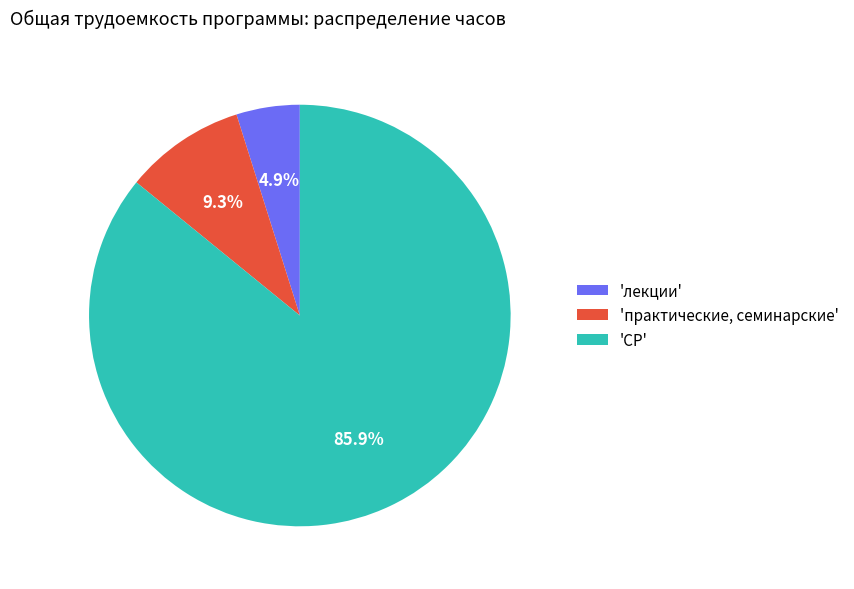

To the nearest percent, what is the average slice percentage?

33%